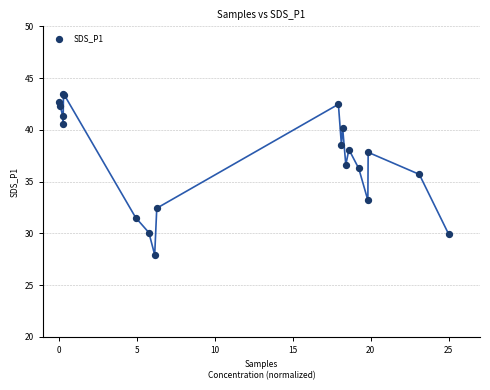

What Y value in the scatter plot is closest to 35?

35.7